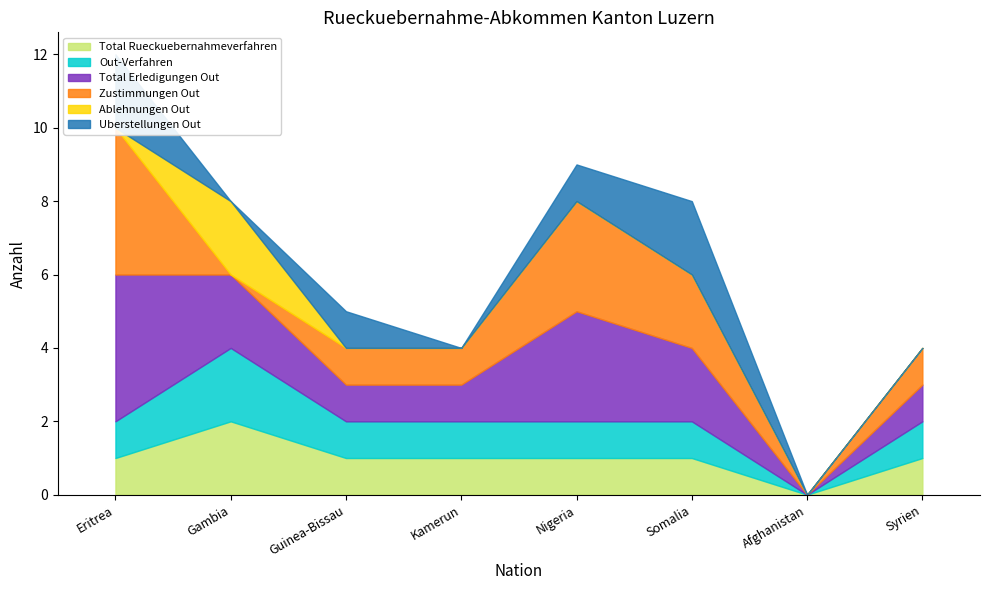

The Uberstellungen Out series shows -1 at Syrien. True or false?

False